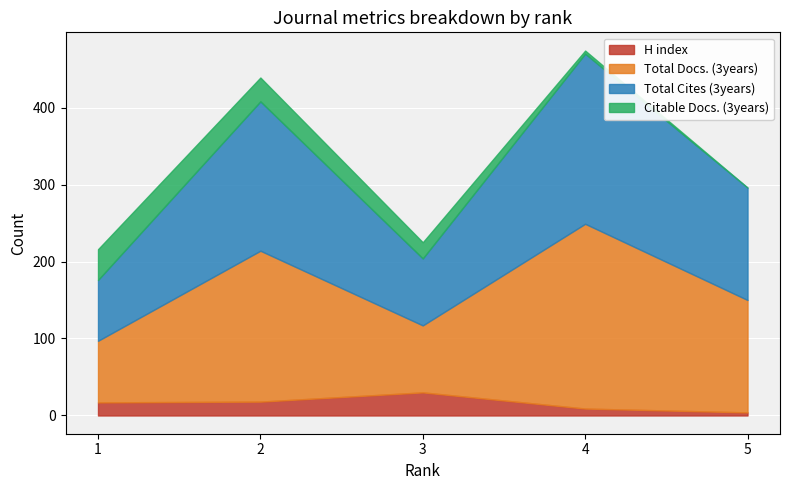

What is the minimum value for Total Docs. (3years)?

80